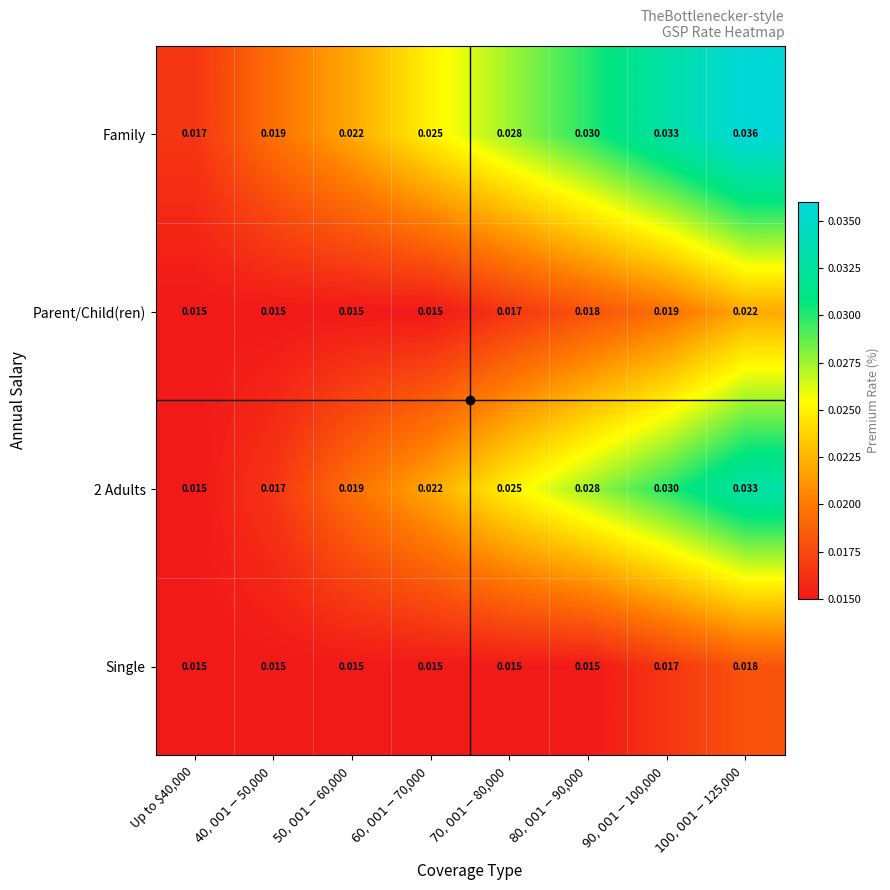

How many categories are shown in the chart?

8